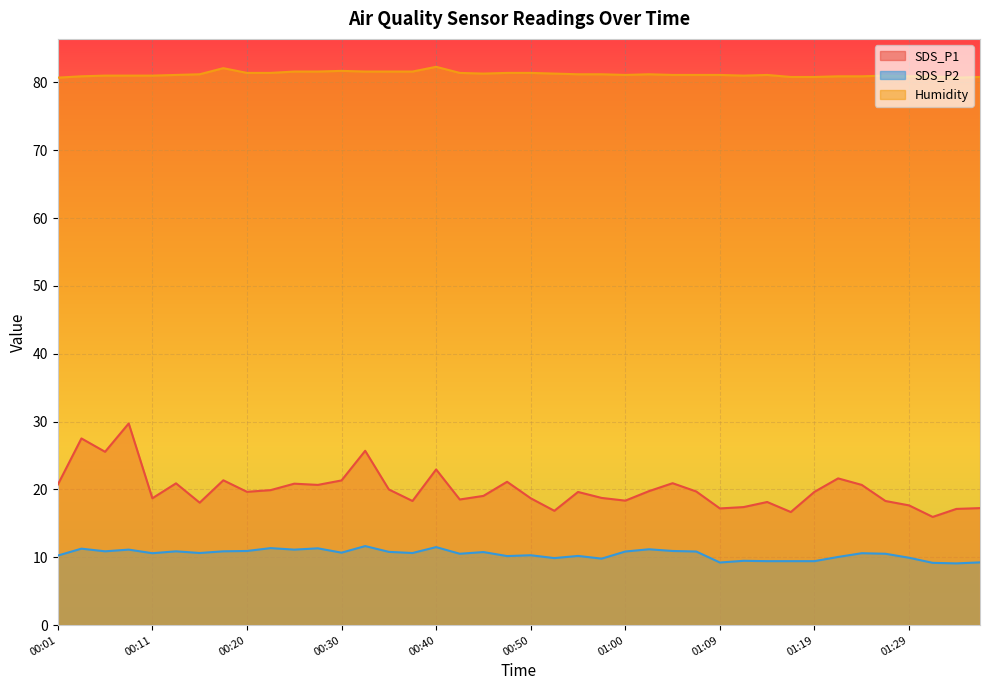

How many interior local peaks does the Humidity series have?

6